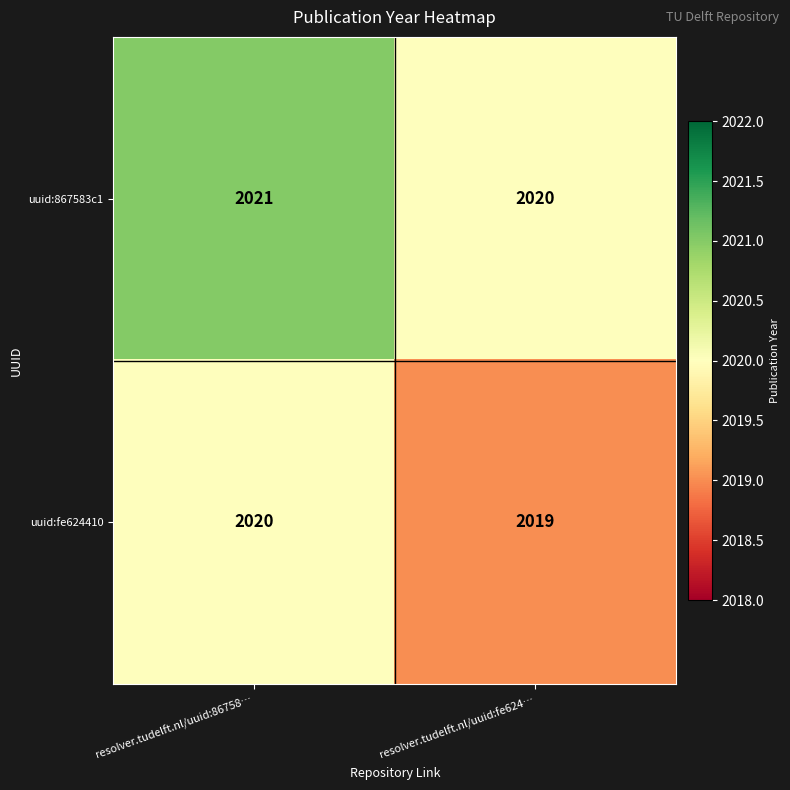

At which category is the sum across all series the highest?

resolver.tudelft.nl/uuid:86758…